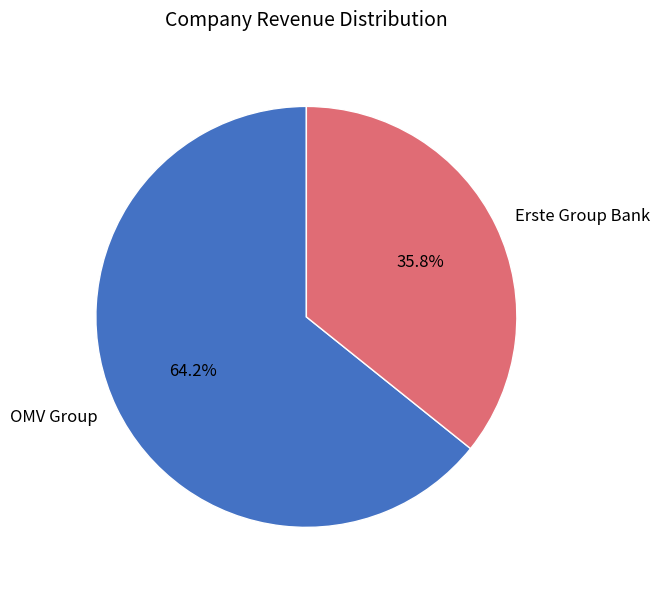

Rank the categories by value from highest to lowest.

OMV Group, Erste Group Bank